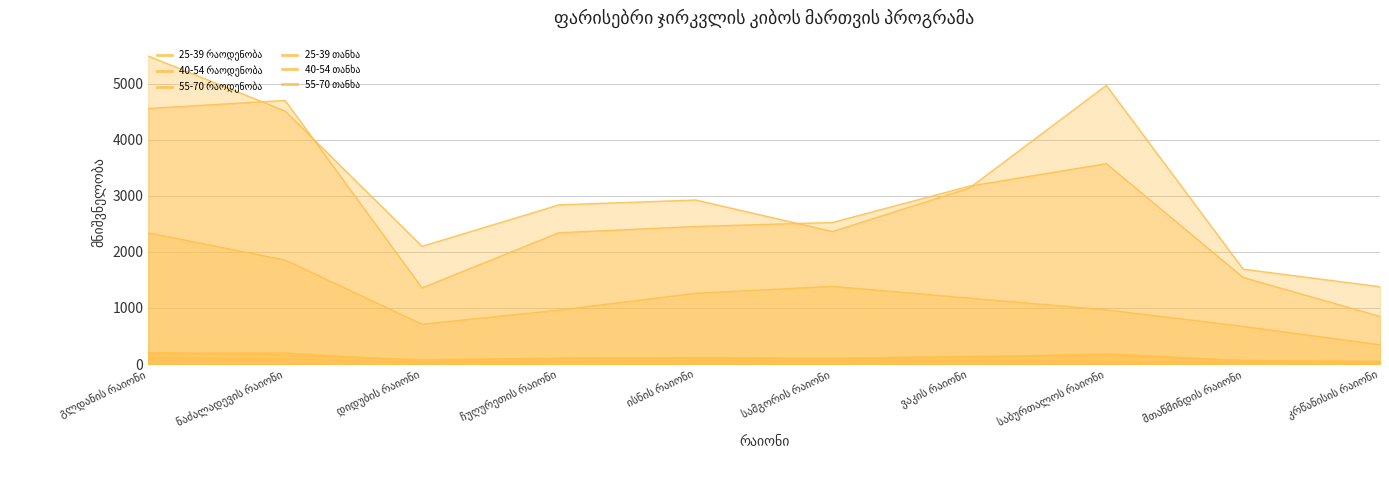

True or false: 40-54 თანხა has a value of 4699 at ნაძალადევის რაიონი.

True